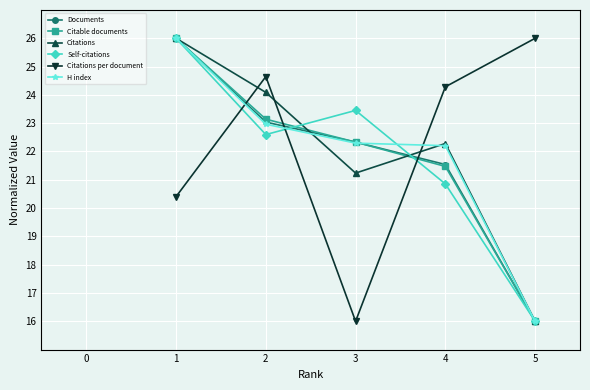

The Citations per document series shows 20.4 at 1. True or false?

True